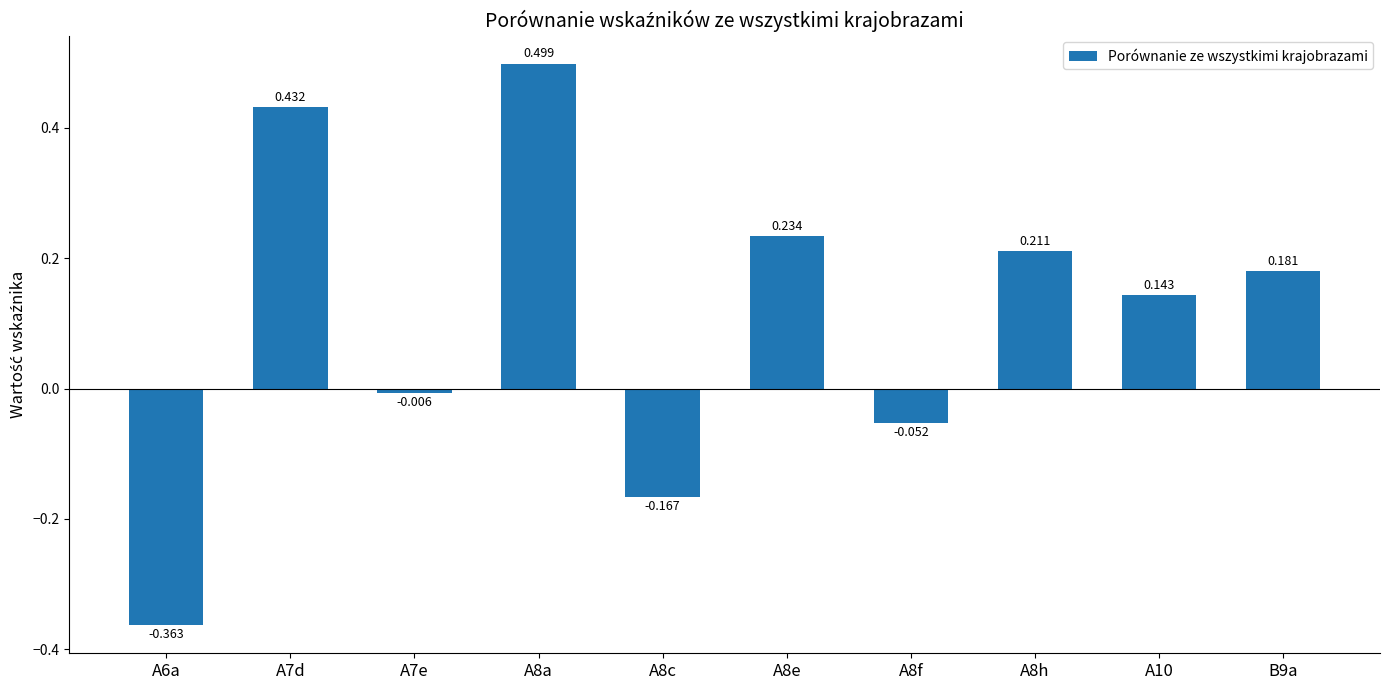

Rank the categories by value from highest to lowest.

A8a, A7d, A8e, A8h, B9a, A10, A7e, A8f, A8c, A6a